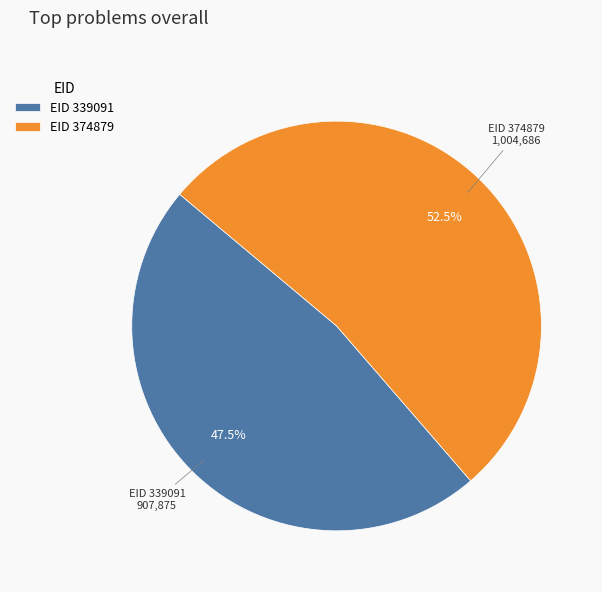

Which has a higher value, EID 374879 or EID 339091?

EID 374879